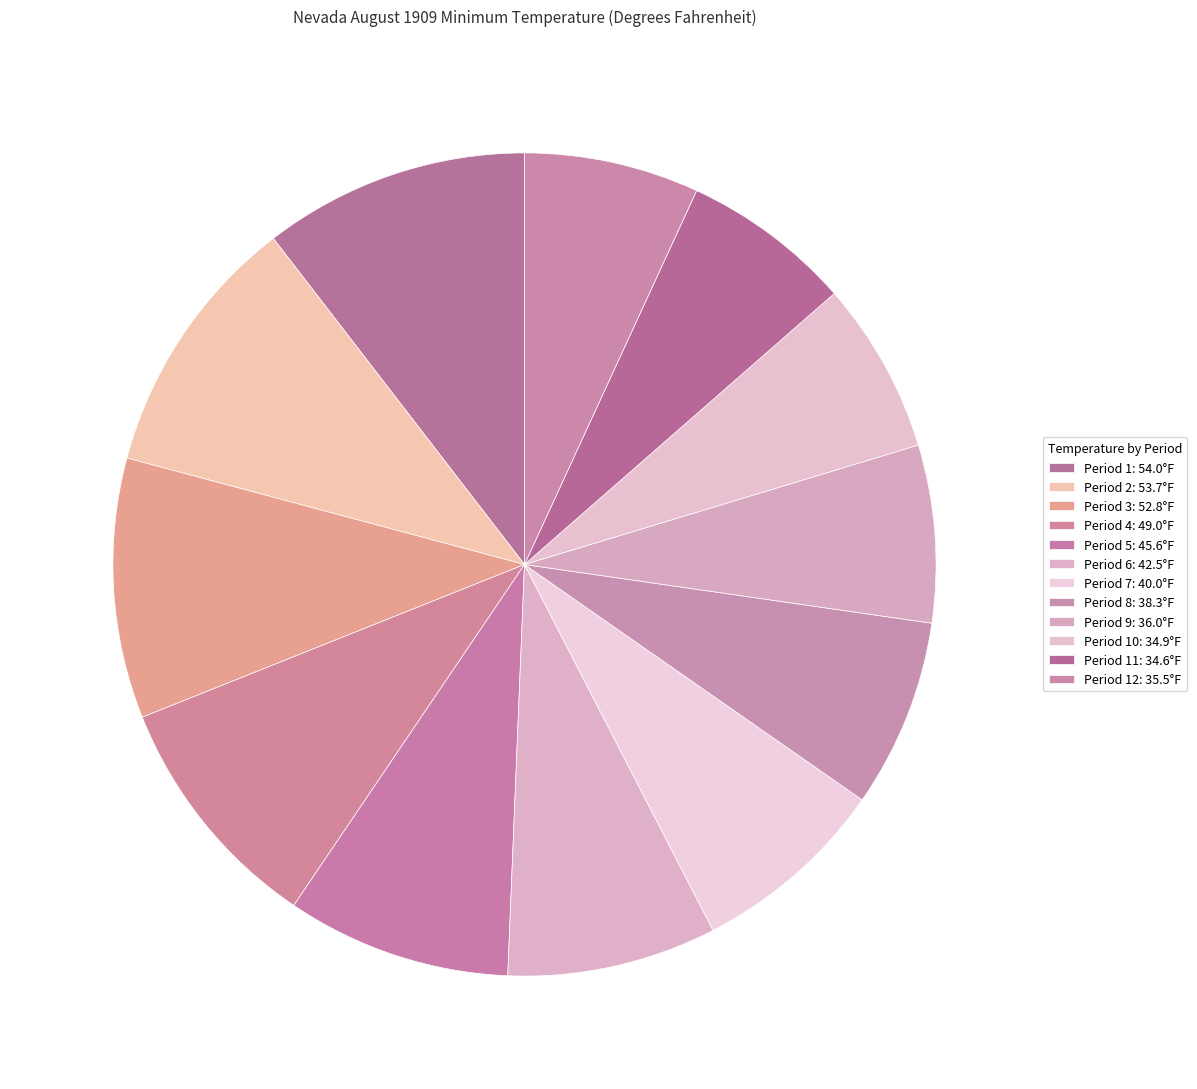

Which slice is the largest?

Period 1